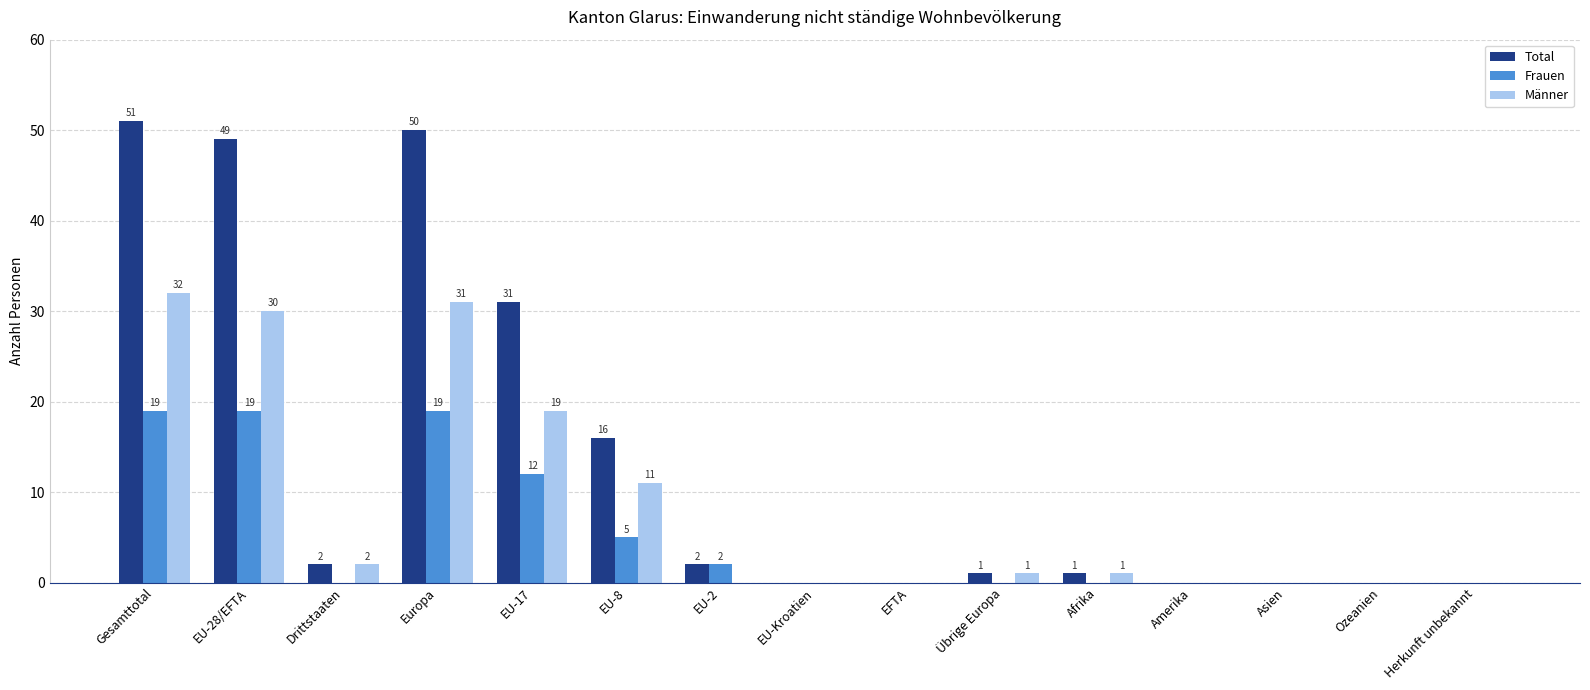

Which label corresponds to the largest value in the chart?

Gesamttotal